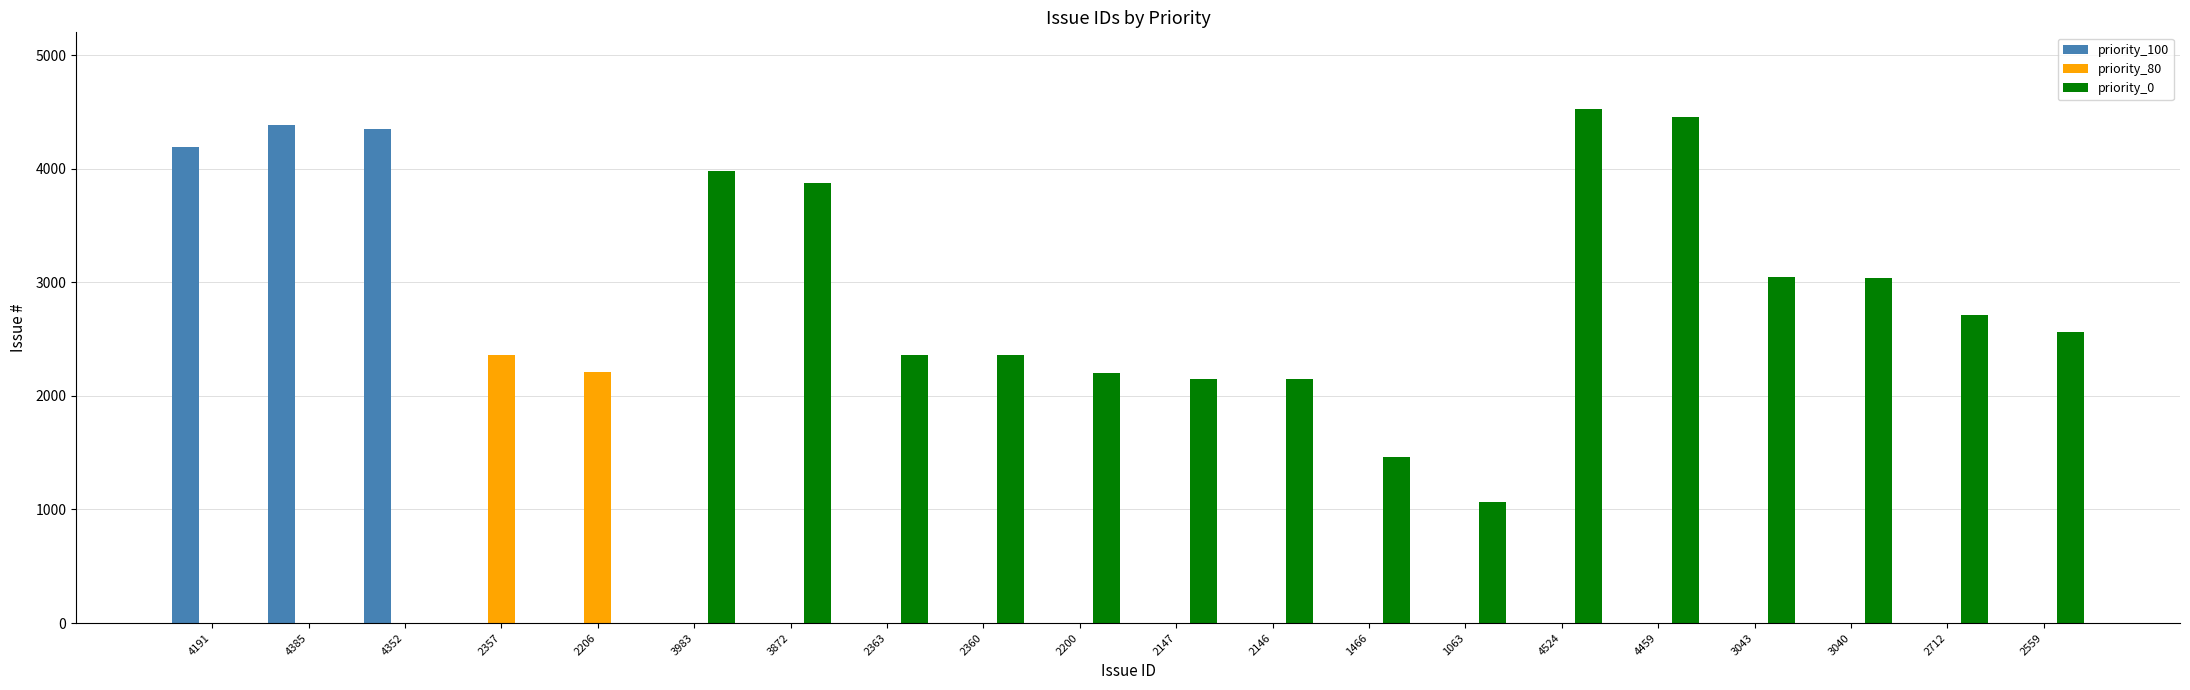

At which label is priority_100 closest to 2192?

4191